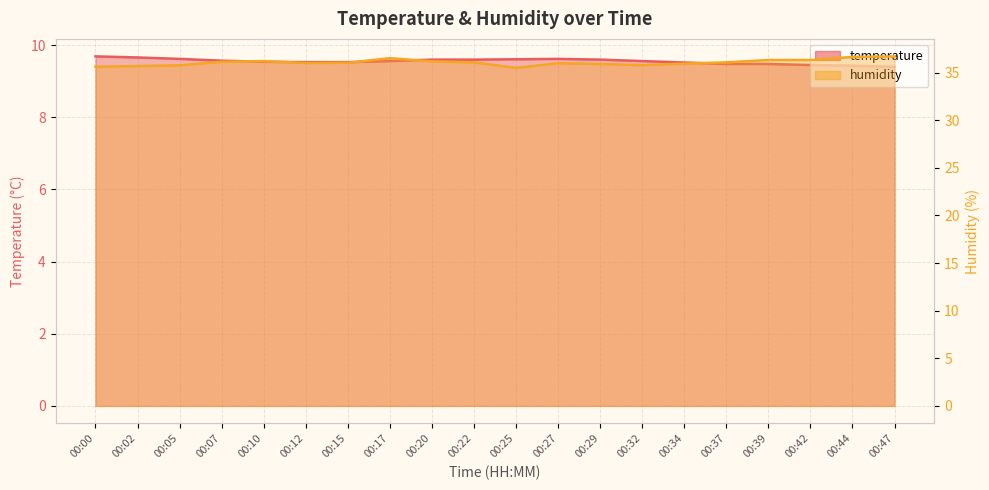

What is the sum of the temperature values at 00:37 and 00:32?

19.0